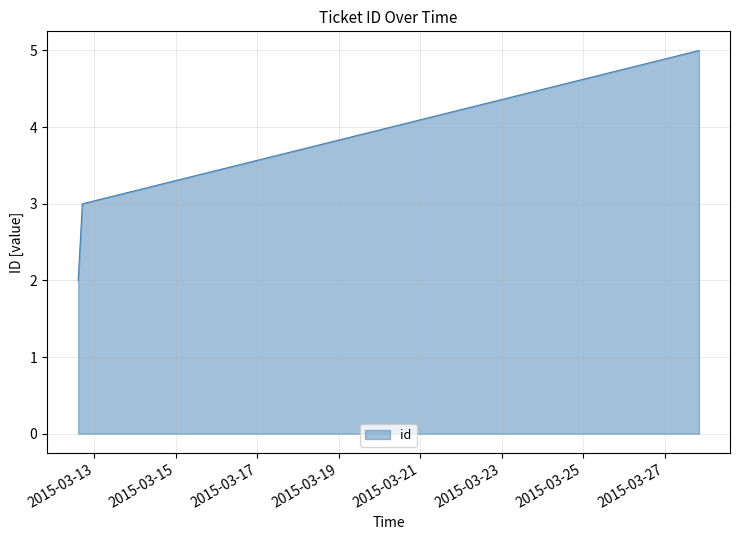

What is the greatest value displayed?

5